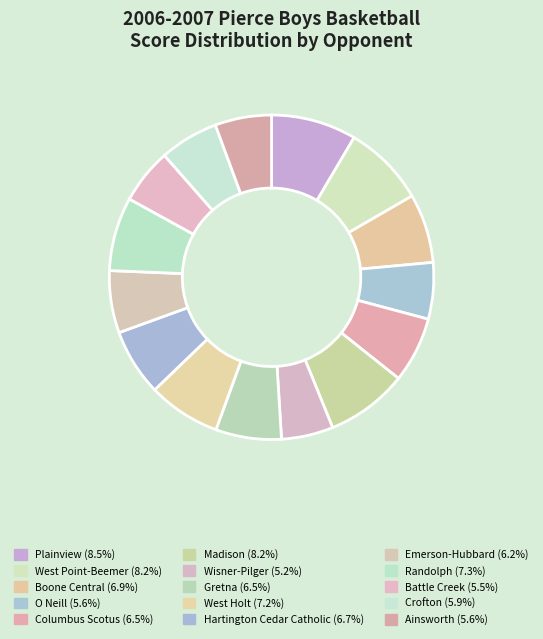

Count the number of slices in the pie.

15